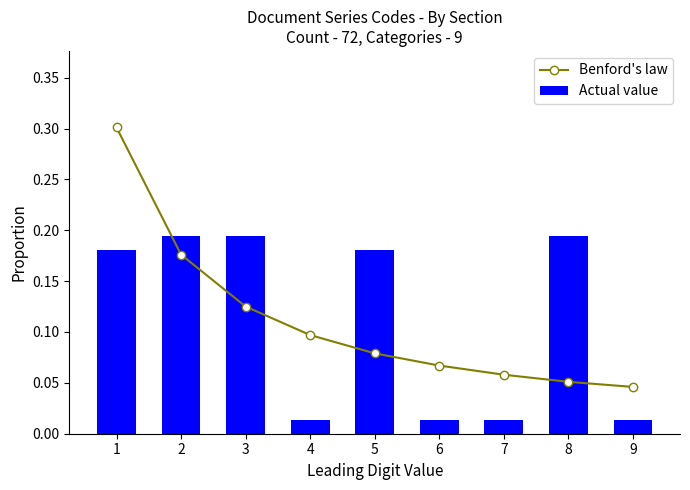

Which category has the lowest value in the Benford's law series?

9